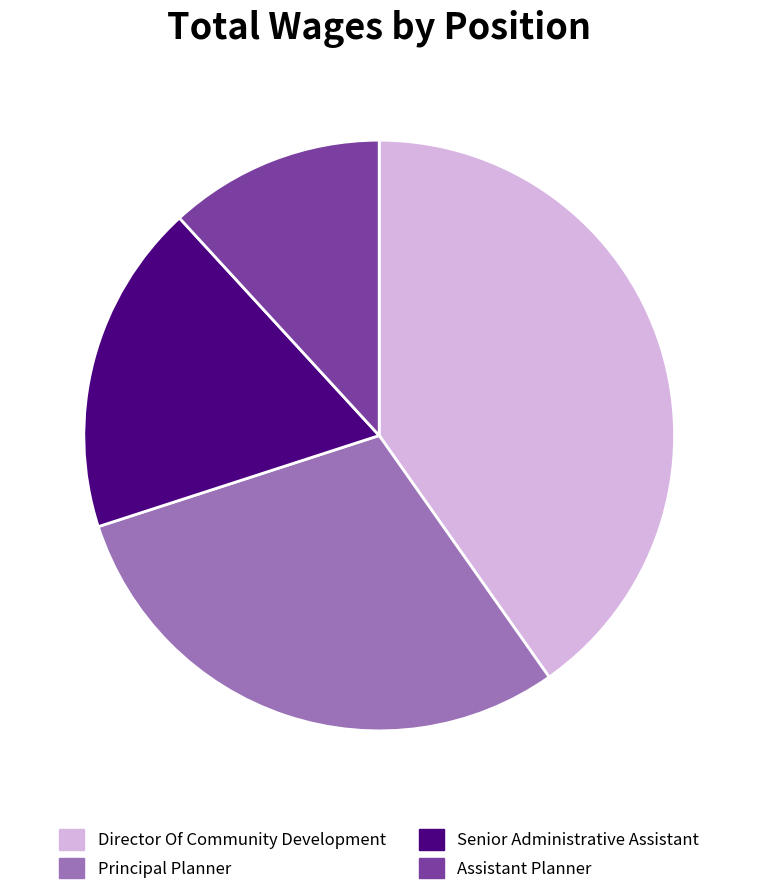

Which slice is the largest?

Director Of Community Development